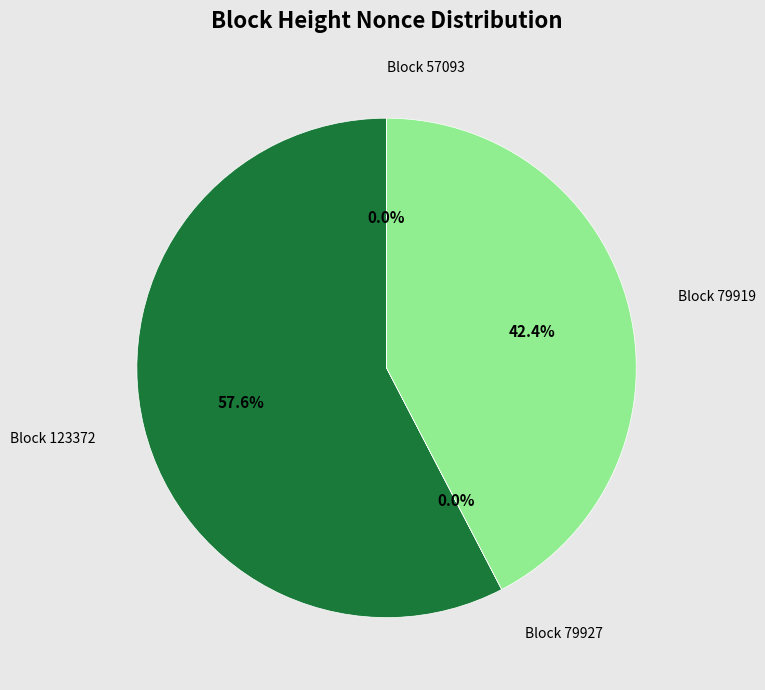

Is there a majority slice in this chart?

Yes